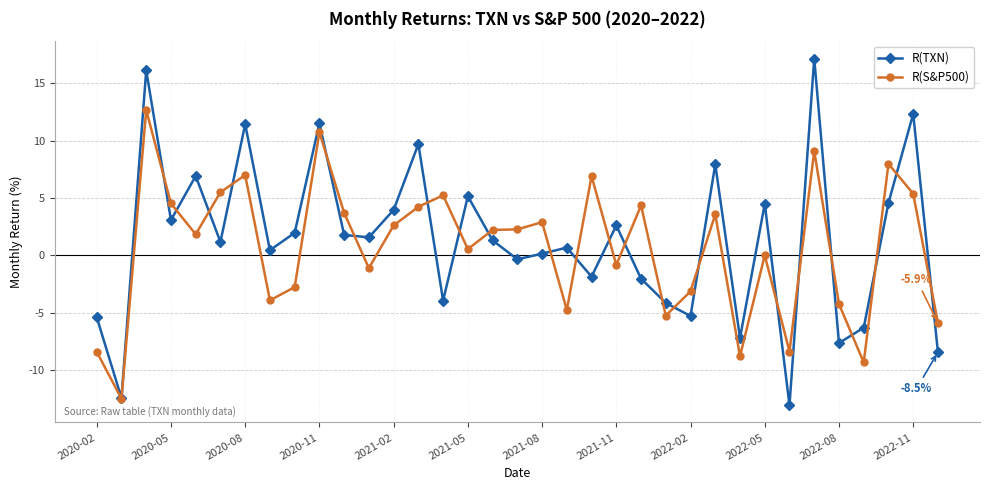

How many lines are shown in the chart?

2